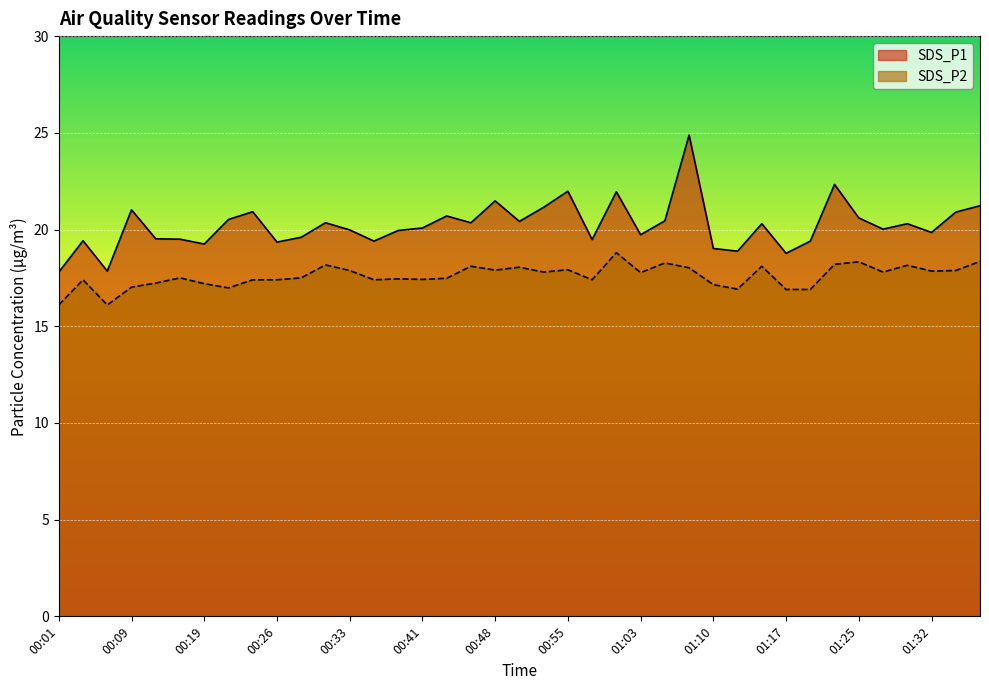

What is the average value of the SDS_P2 series?

17.6